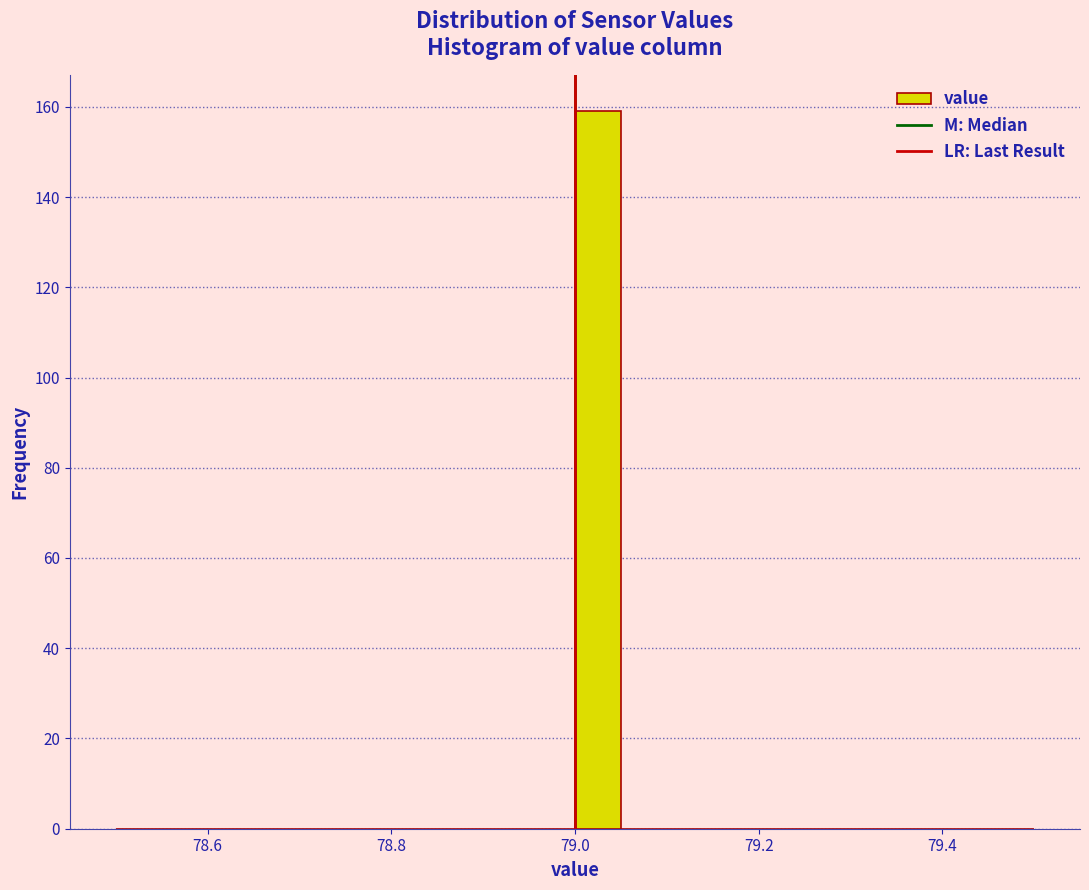

Around what value on the x-axis is the tallest bar? Give the approximate position of its centre, as read against the axis.

79.02